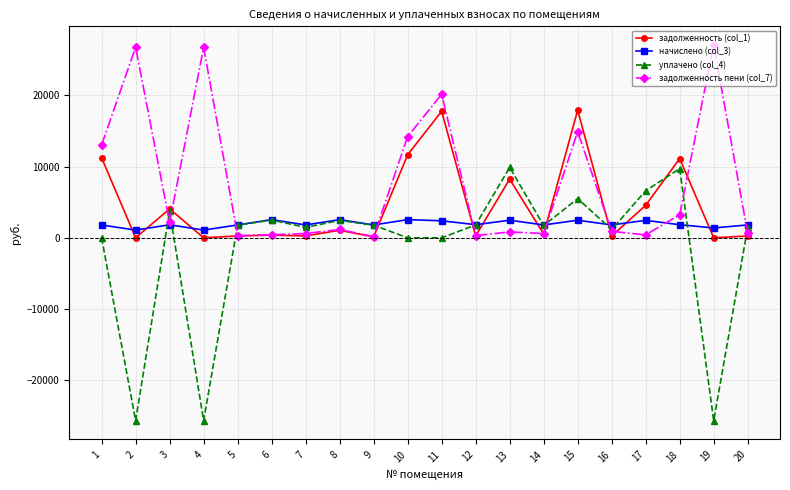

What is the approximate value of начислено (col_3) at 13?

2468.7